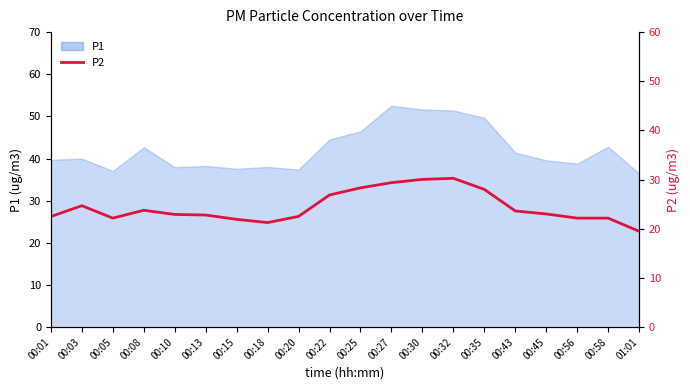

Does the chart display data point markers on the line(s)?

No